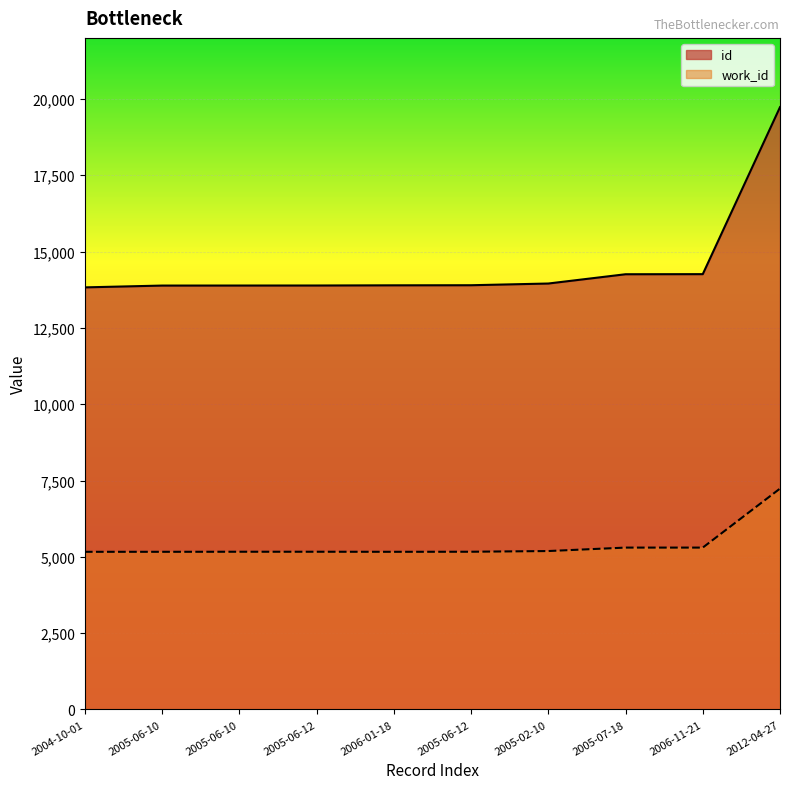

Which category has the lowest value across all series?

2004-10-01